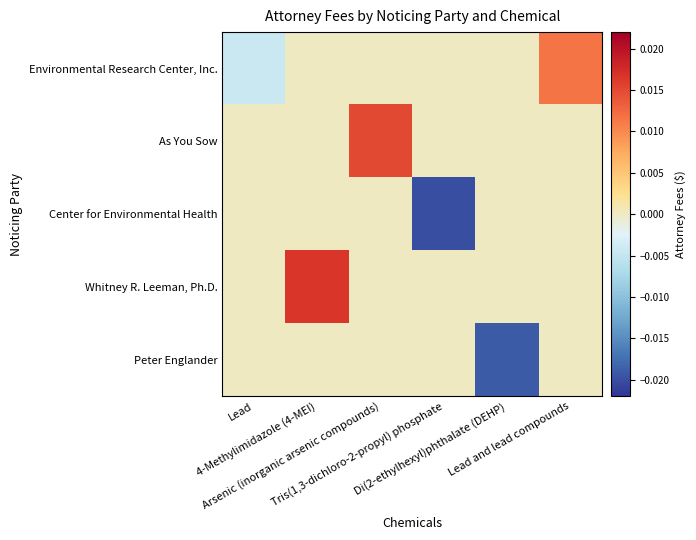

Which series has the widest spread of values?

Center for Environmental Health